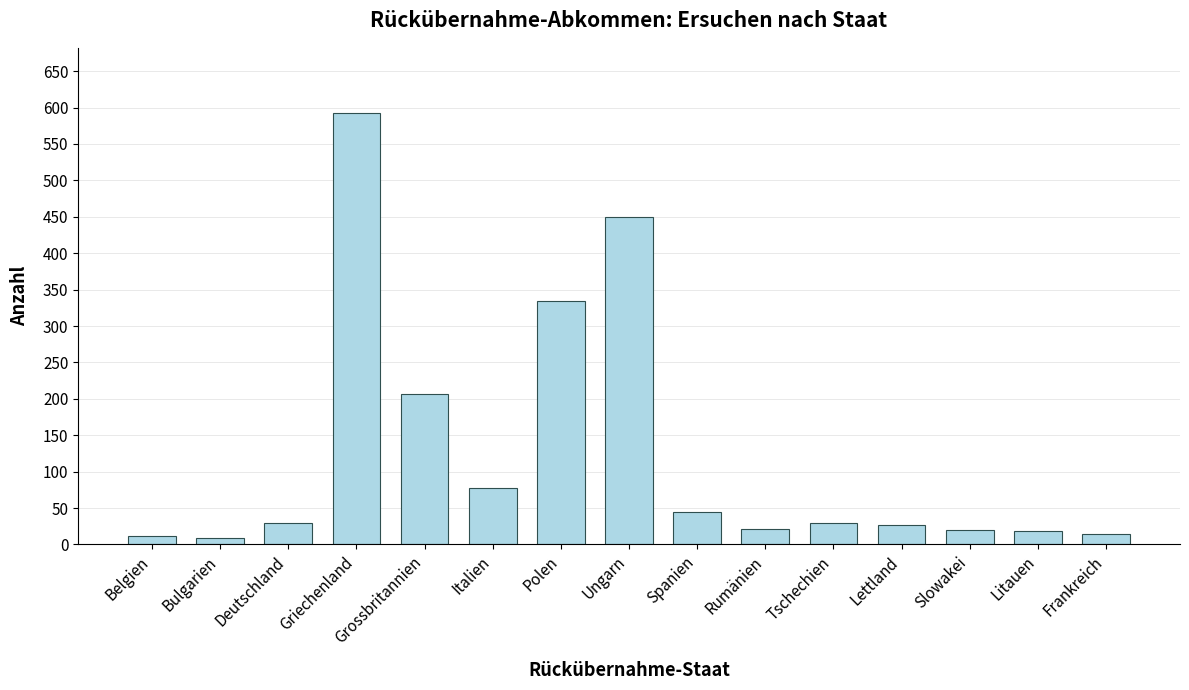

The chart shows a value of 15 at Frankreich. True or false?

True